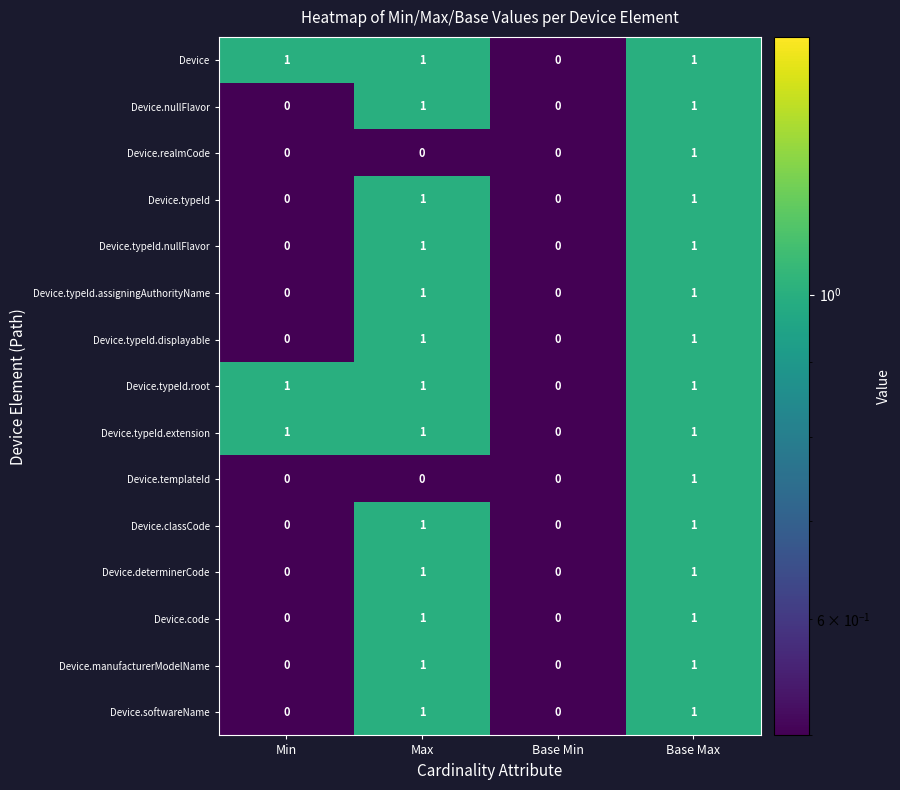

At which category is the sum across all series the highest?

Base Max